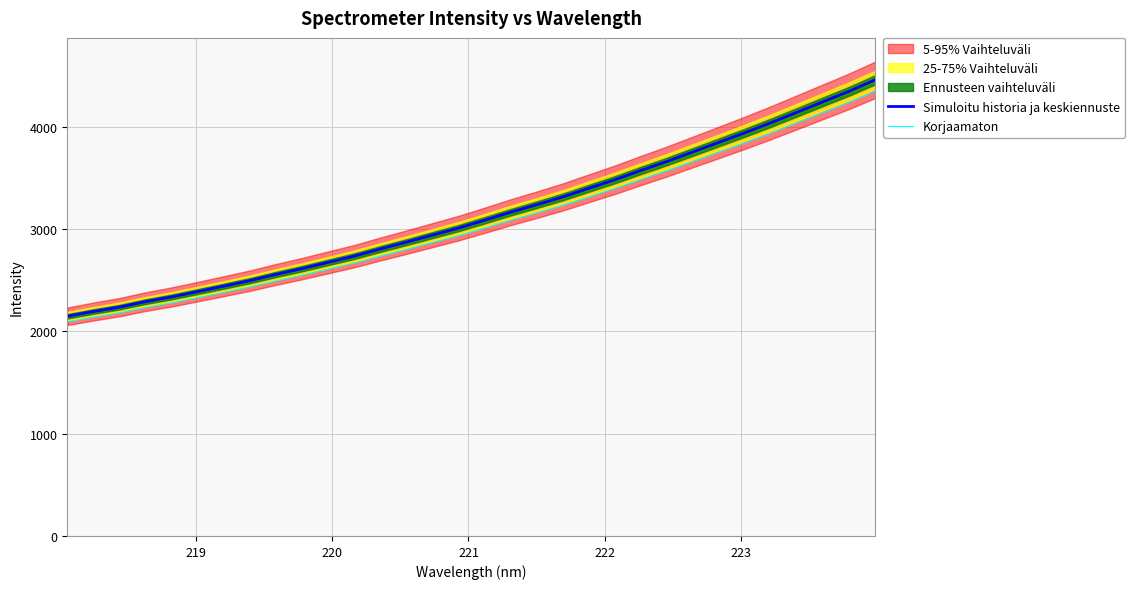

List the series in order of their overall mean, lowest first.

Korjaamaton, Simuloitu historia ja keskiennuste